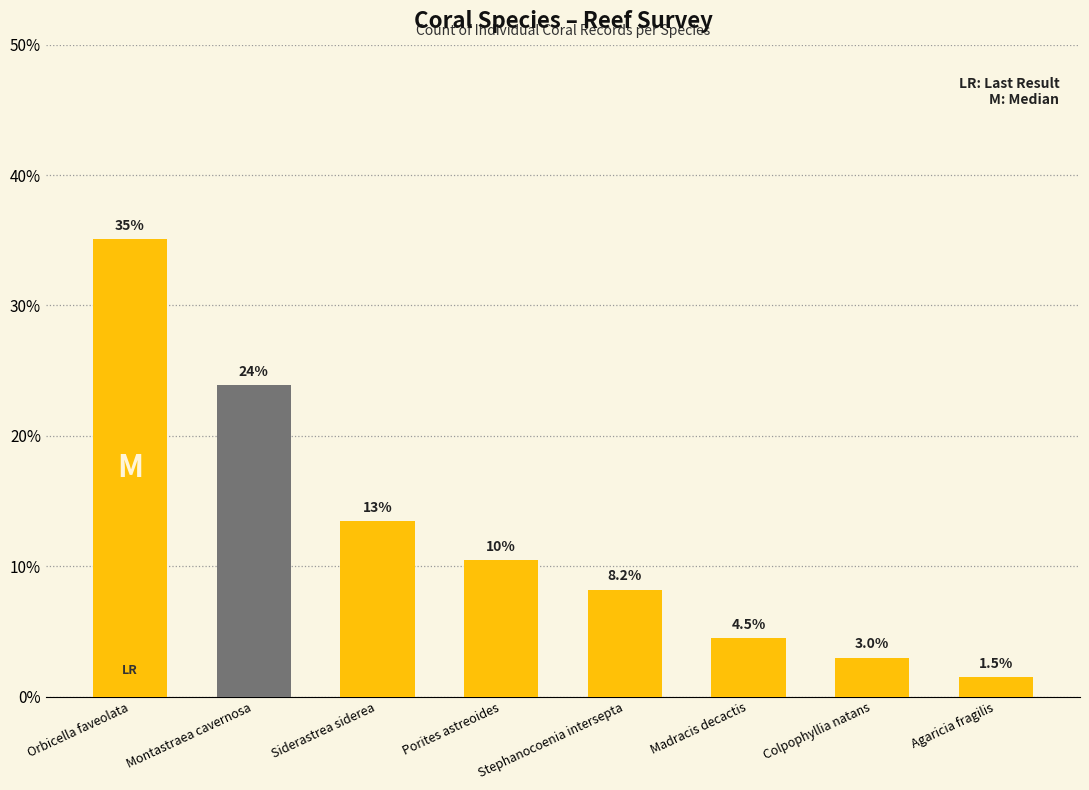

Approximately how many times larger is the value at Colpophyllia natans compared to Porites astreoides?

0.3